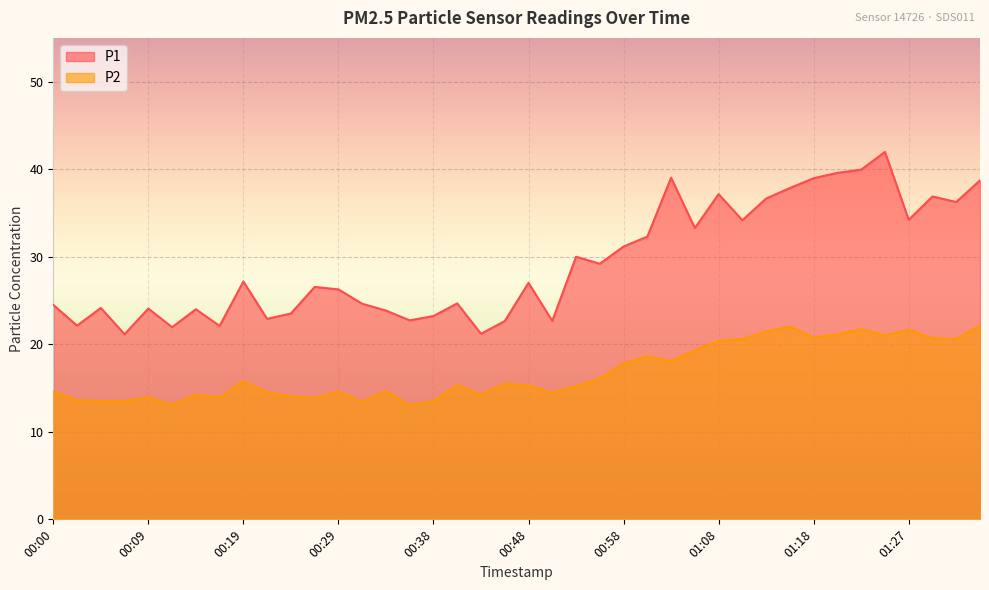

Reading left to right, what are all the values shown in this chart?

P1: 00:00=24.5	00:02=22.1	00:04=24.1	00:07=21.1	00:09=24.1	00:12=21.9	00:14=24.0	00:17=22.1	00:19=27.2	00:21=22.9	00:24=23.5	00:26=26.6	00:29=26.3	00:31=24.6	00:34=23.9	00:36=22.7	00:38=23.2	00:41=24.7	00:43=21.2	00:46=22.6	00:48=27.0	00:51=22.7	00:53=30.0	00:55=29.2	00:58=31.2	01:00=32.3	01:03=39.0	01:05=33.3	01:08=37.1	01:10=34.2	01:13=36.6	01:15=37.9	01:18=39.0	01:20=39.6	01:23=40.0	01:25=42.0	01:27=34.2	01:30=36.9	01:32=36.2	01:35=38.7
P2: 00:00=14.6	00:02=13.6	00:04=13.5	00:07=13.5	00:09=13.9	00:12=13.1	00:14=14.2	00:17=13.9	00:19=15.8	00:21=14.5	00:24=14.1	00:26=13.8	00:29=14.6	00:31=13.4	00:34=14.7	00:36=13.1	00:38=13.5	00:41=15.3	00:43=14.2	00:46=15.5	00:48=15.3	00:51=14.4	00:53=15.2	00:55=16.1	00:58=17.8	01:00=18.6	01:03=18.1	01:05=19.3	01:08=20.4	01:10=20.6	01:13=21.4	01:15=22.0	01:18=20.8	01:20=21.1	01:23=21.7	01:25=21.0	01:27=21.6	01:30=20.7	01:32=20.6	01:35=22.2